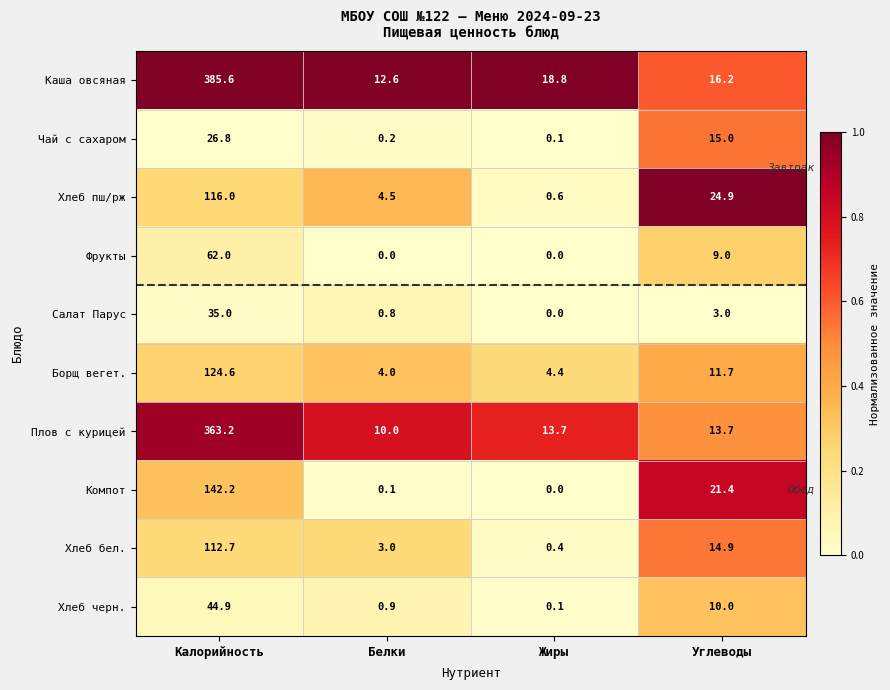

At how many categories does at least one series exceed 0?

4